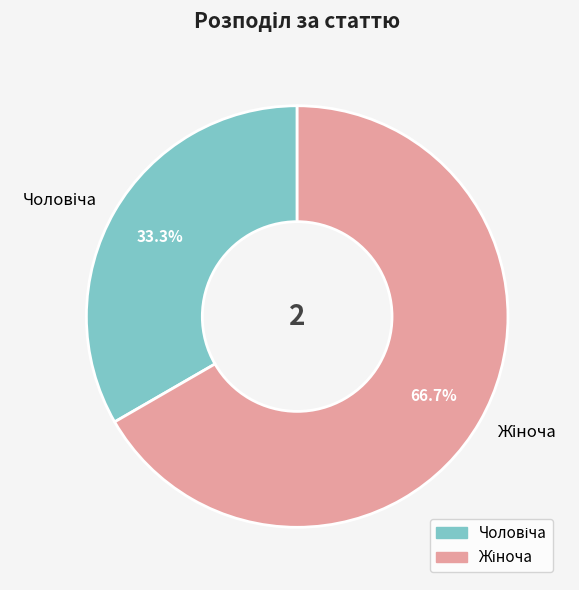

Is there any slice that represents more than half of the pie?

Yes